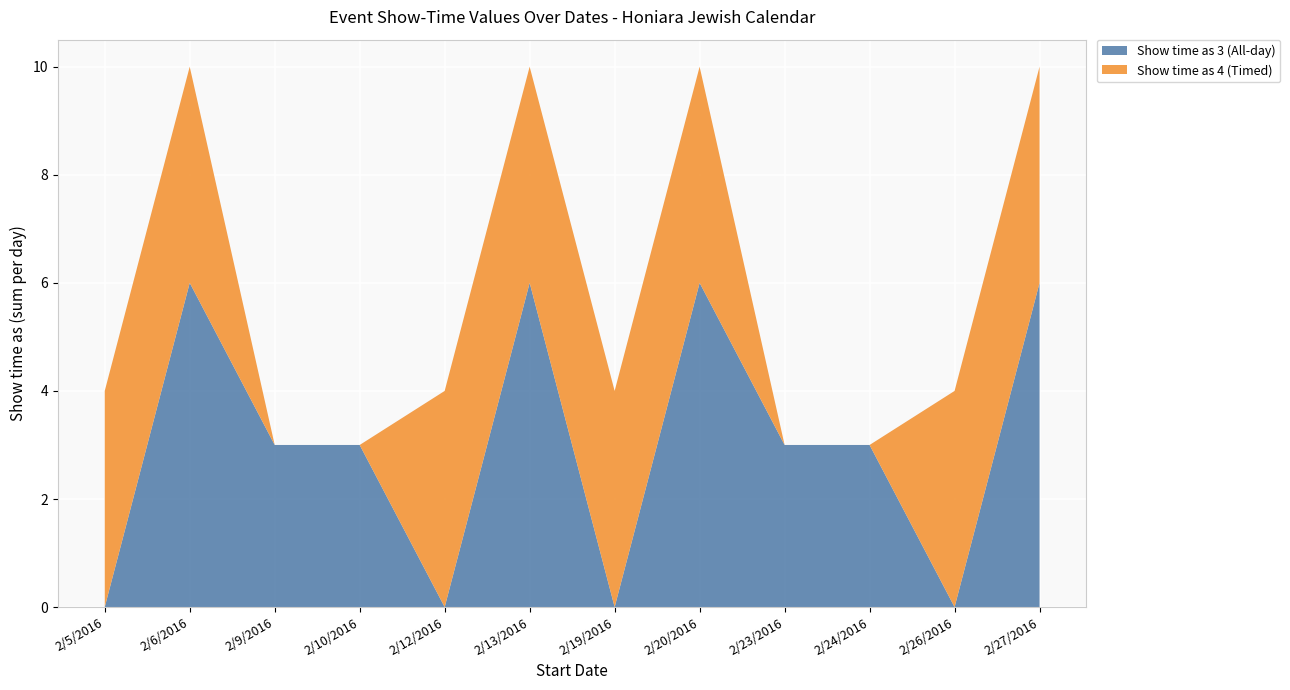

Reading left to right, list all the values displayed in this chart.

Show time as 3 (All-day): 2/5/2016=0	2/6/2016=6	2/9/2016=3	2/10/2016=3	2/12/2016=0	2/13/2016=6	2/19/2016=0	2/20/2016=6	2/23/2016=3	2/24/2016=3	2/26/2016=0	2/27/2016=6
Show time as 4 (Timed): 2/5/2016=4	2/6/2016=4	2/9/2016=0	2/10/2016=0	2/12/2016=4	2/13/2016=4	2/19/2016=4	2/20/2016=4	2/23/2016=0	2/24/2016=0	2/26/2016=4	2/27/2016=4